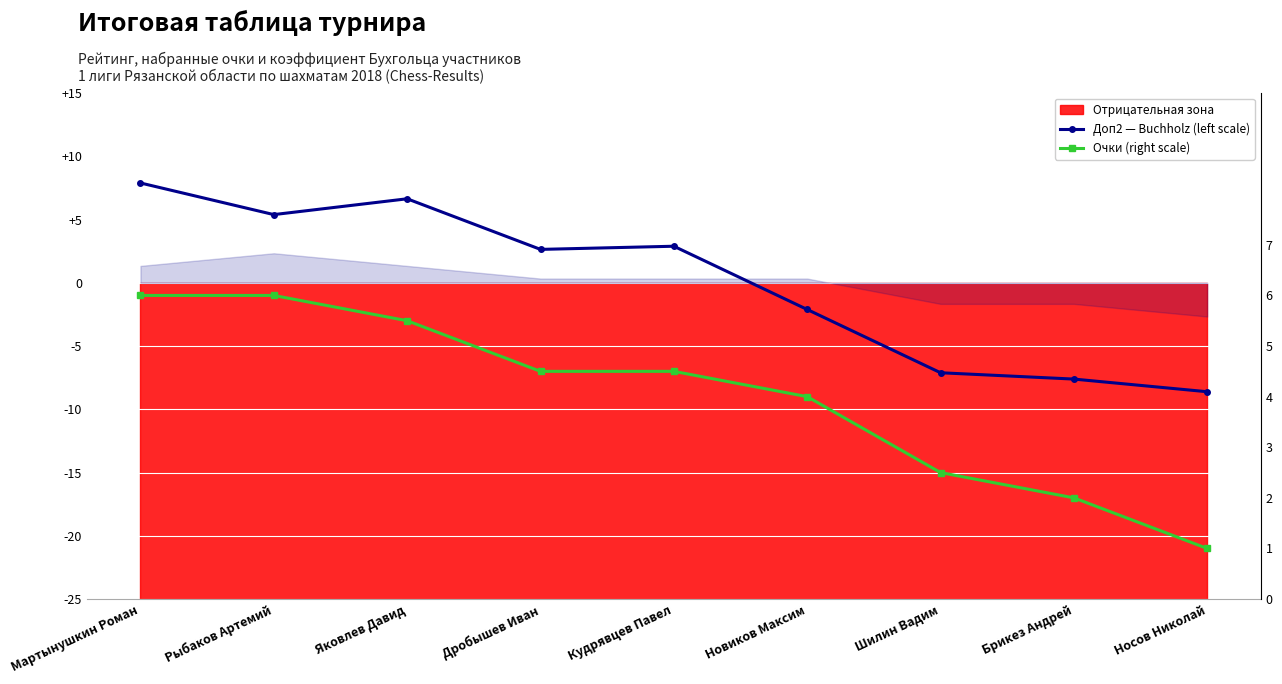

What is the label of the 1st point from the right?

Носов Николай